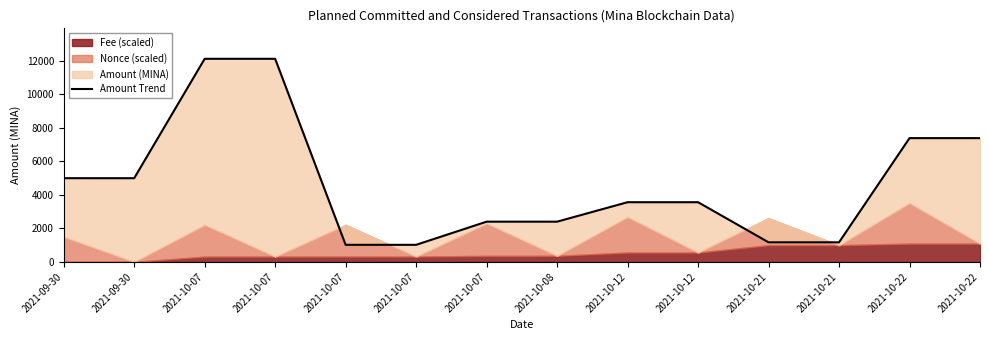

True or false: there are more than 1 points higher than both neighbors.

True